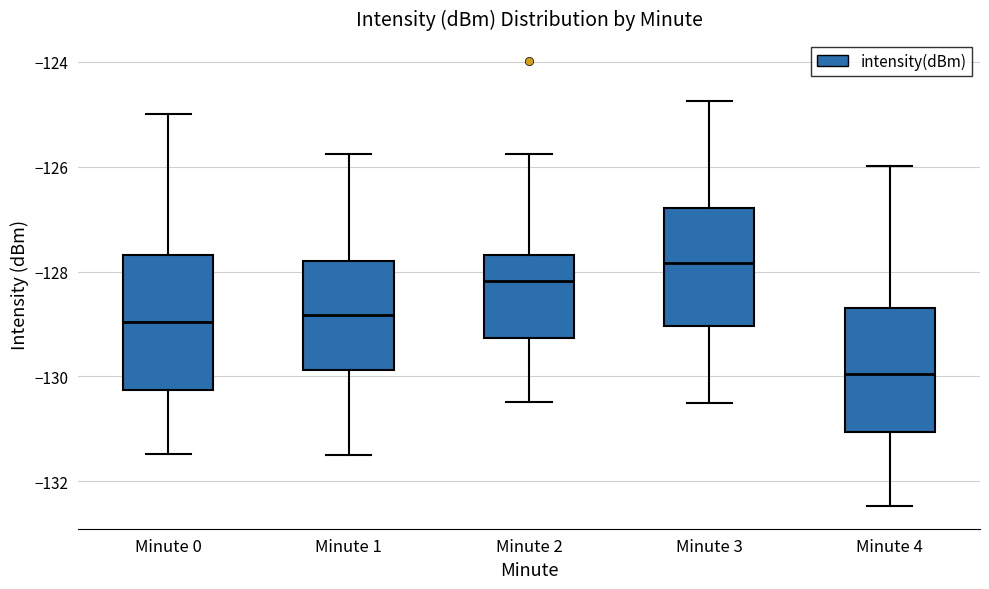

Which box's median line is the highest?

Minute 3